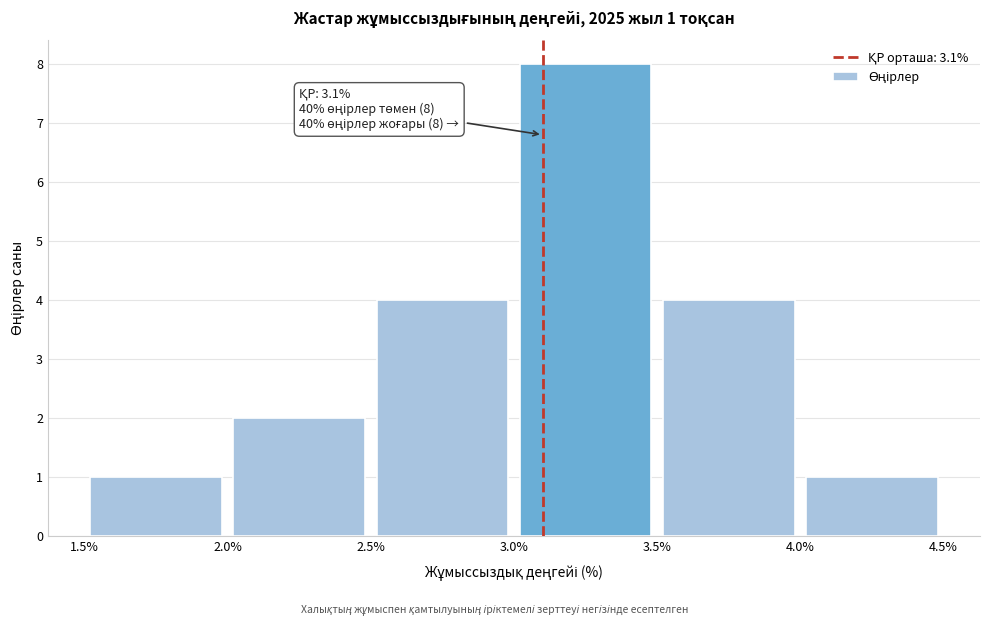

Over which range of the x-axis is the bar tallest?

3.0% to 3.5%